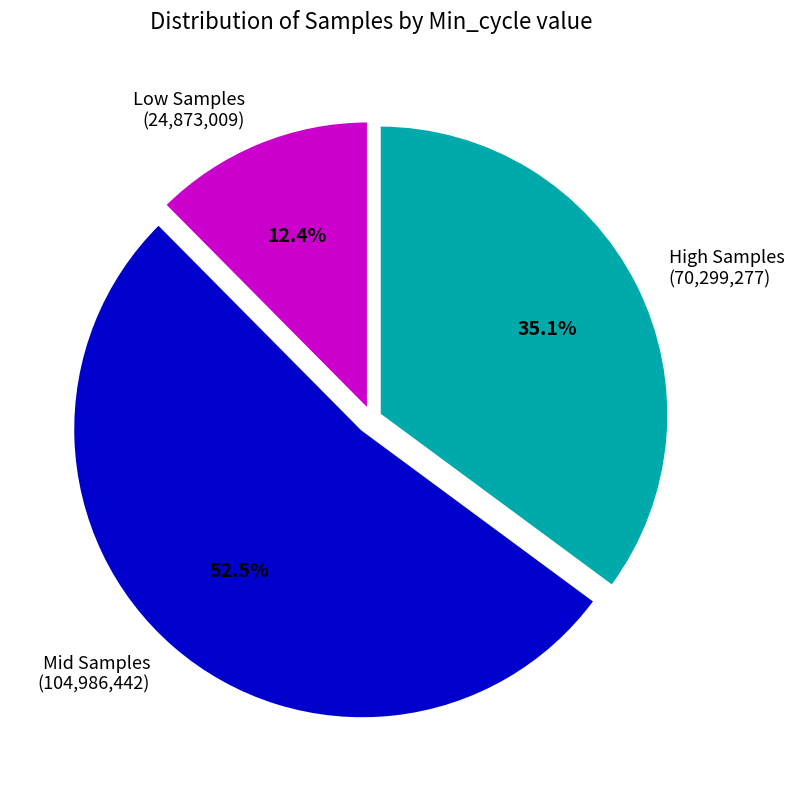

Does any single category account for the majority?

Yes